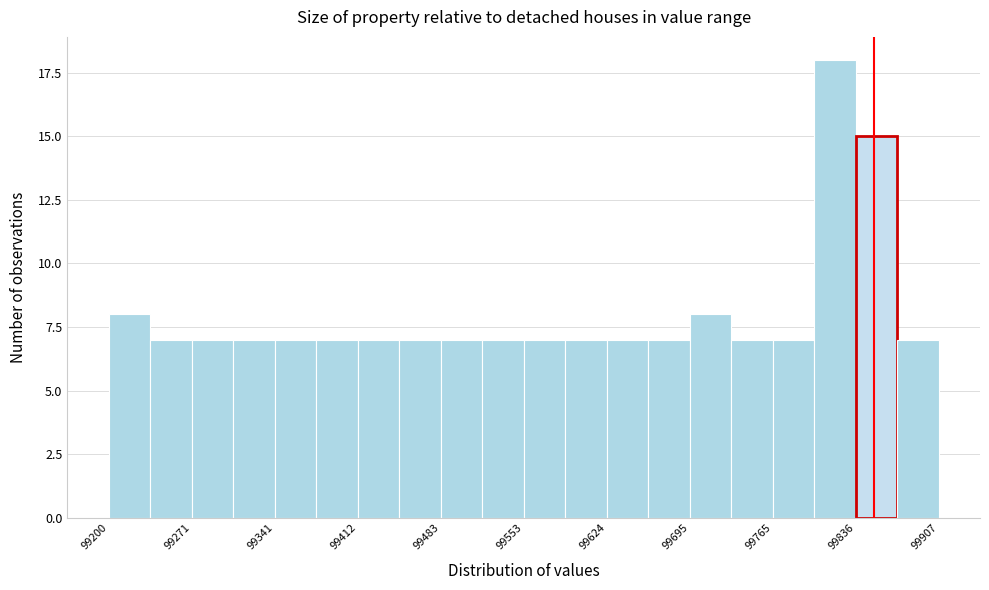

Read against the x-axis, roughly where is the centre of the tallest bar?

99820